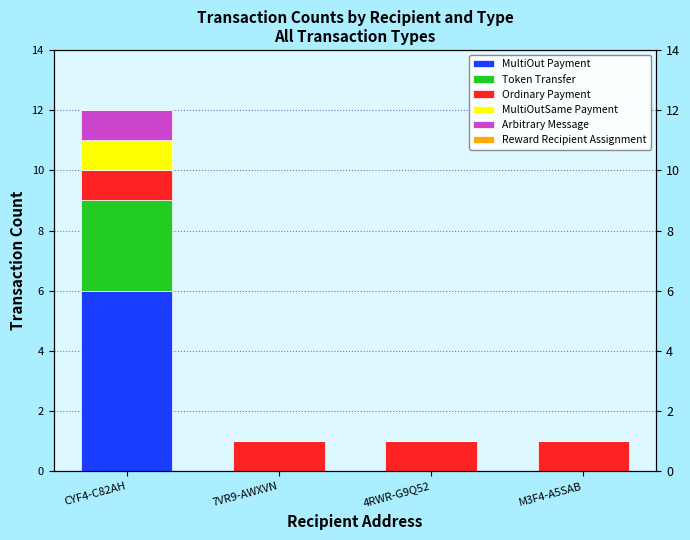

At how many categories does at least one series exceed 1?

1